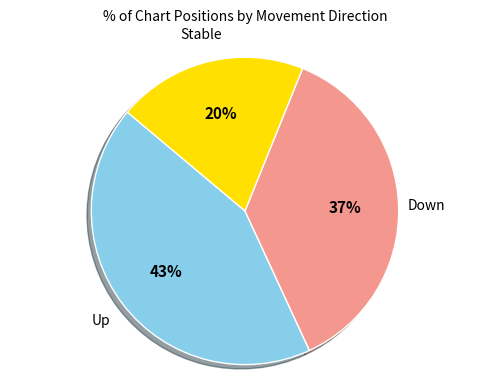

Is there a majority slice in this chart?

No